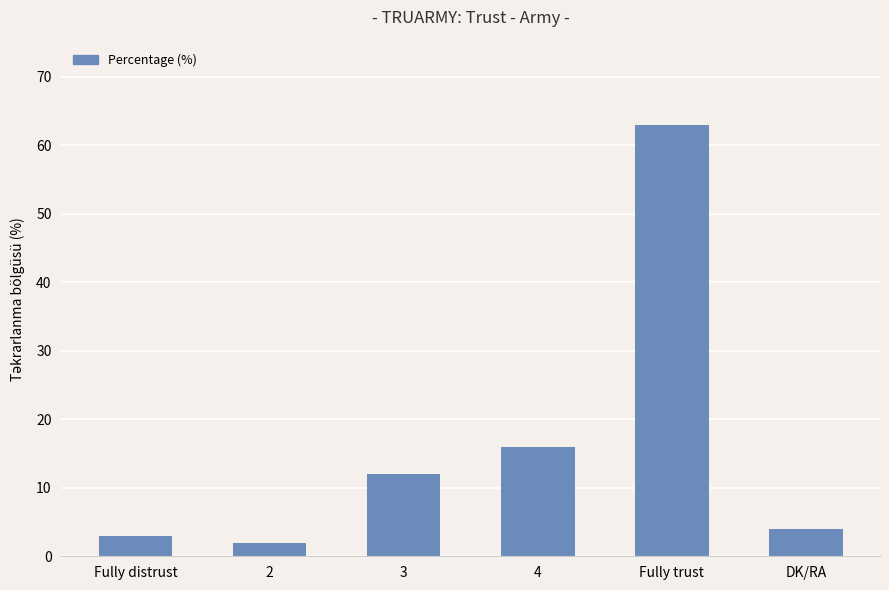

Reading left to right, extract all data points from this chart.

Fully distrust=3	2=2	3=12	4=16	Fully trust=63	DK/RA=4